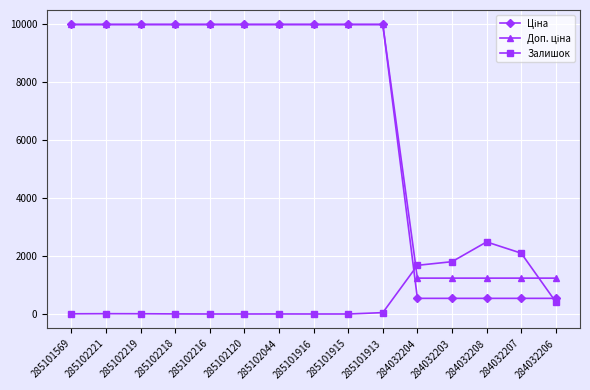

What is the label of the 4th point from the right?

284032203